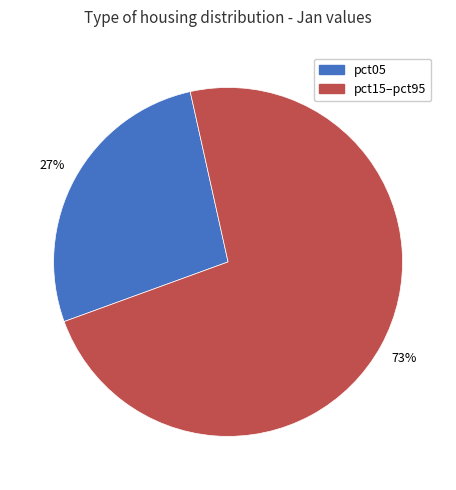

Does any single category account for the majority?

Yes